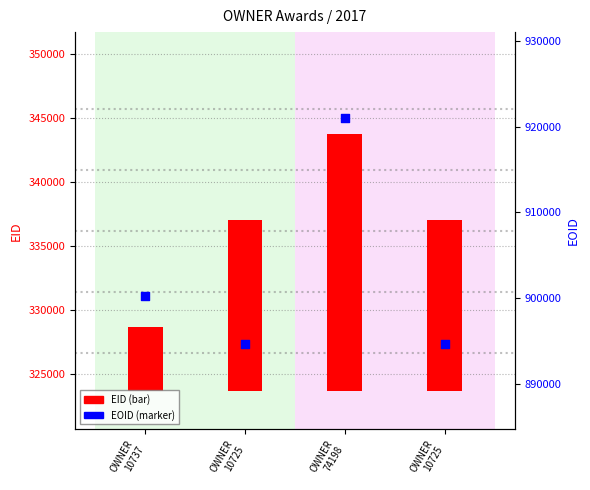

Which series reaches the maximum Y coordinate?

EOID